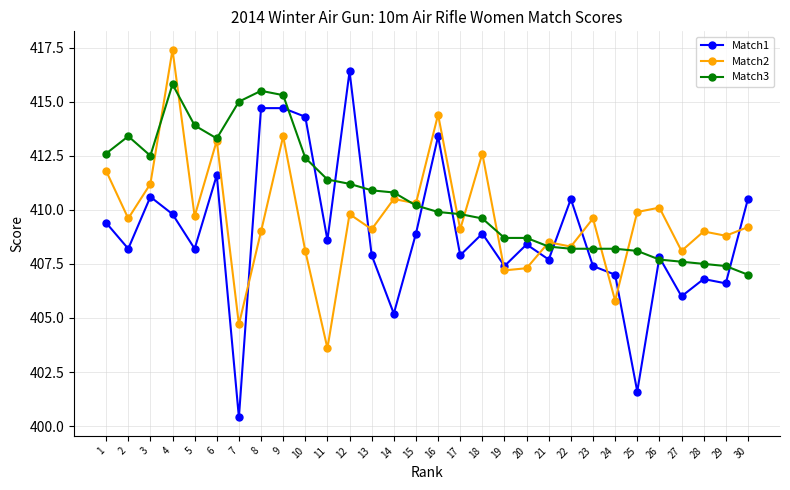

How many categories are shown in the chart?

30